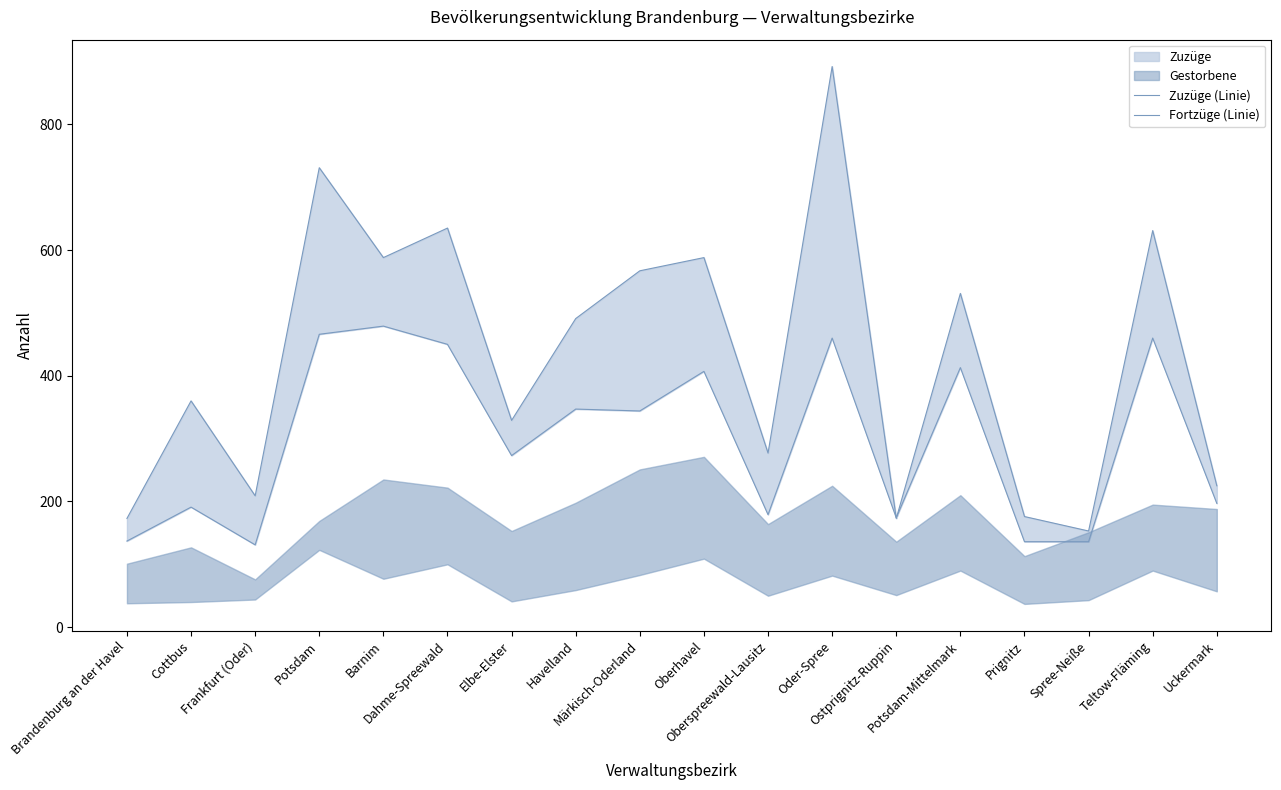

Which series changed the most between Ostprignitz-Ruppin and Teltow-Fläming?

Zuzüge (Linie)